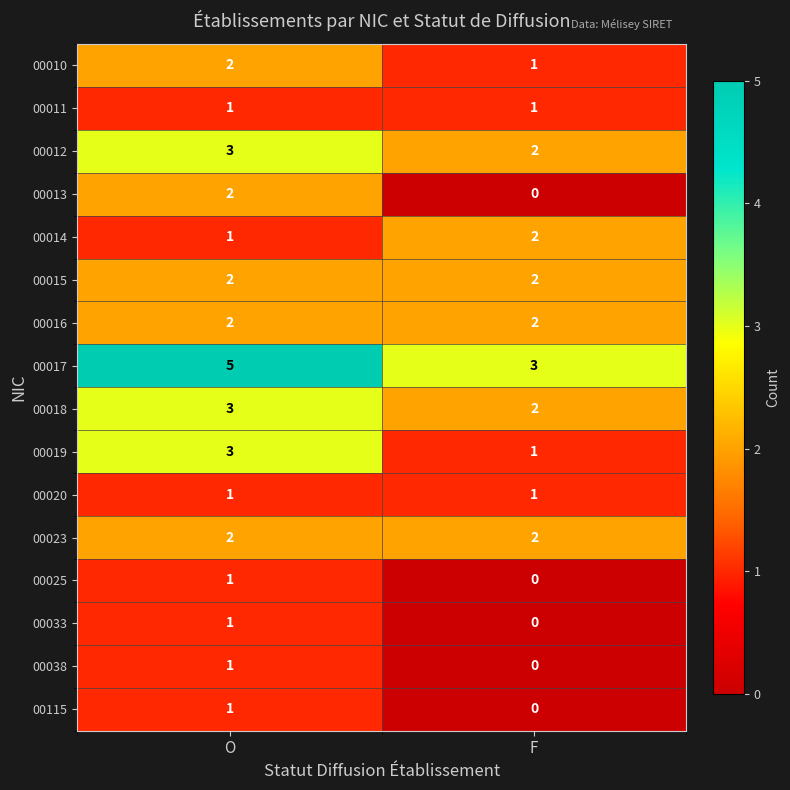

The value of 00018 at O is 3. True or false?

True